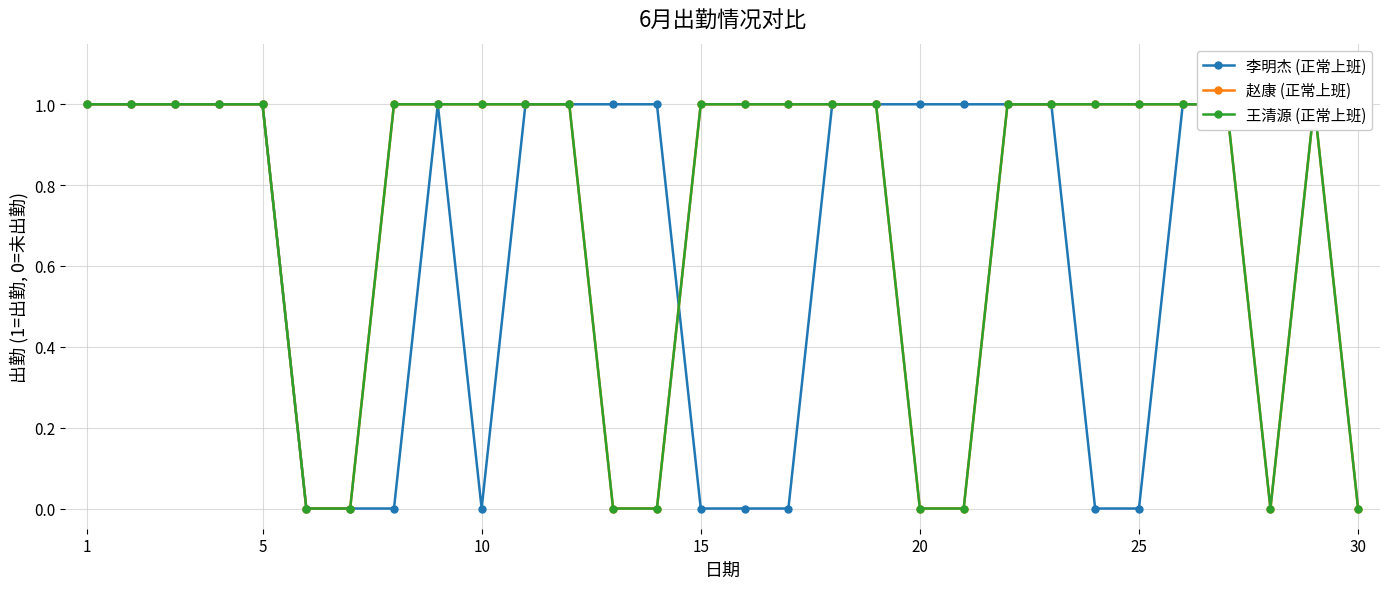

Which series changed the most between 20 and 20?

赵康 (正常上班)